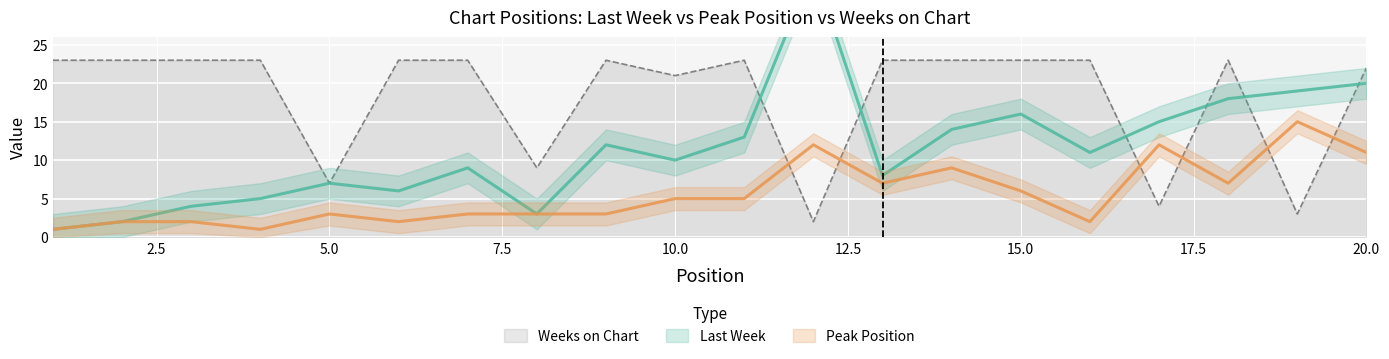

What is the spread (max minus min) of values at 14?

14